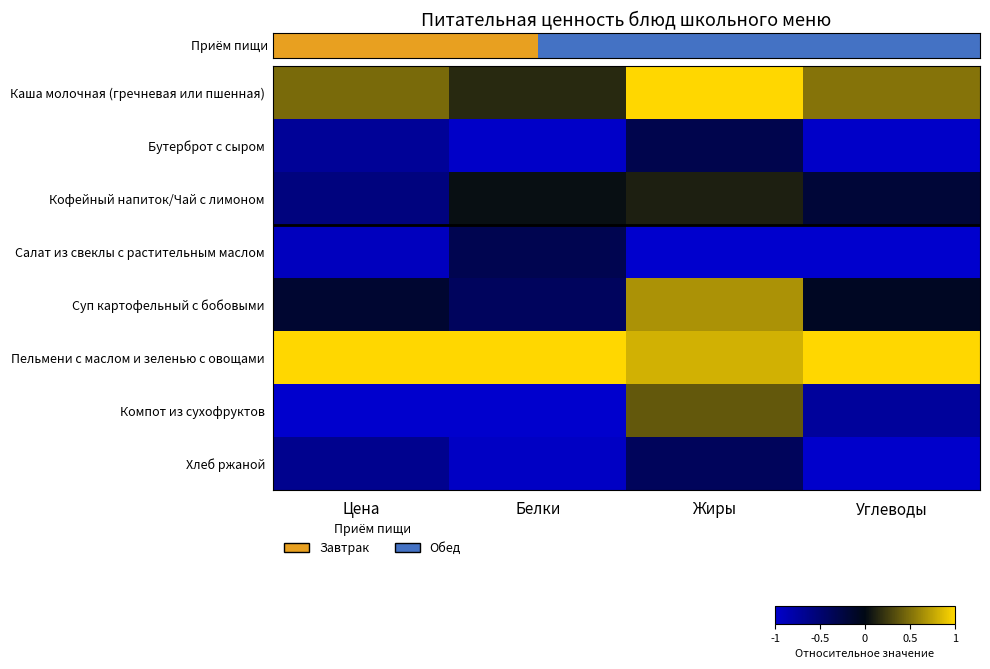

Count the number of data series in this chart.

8